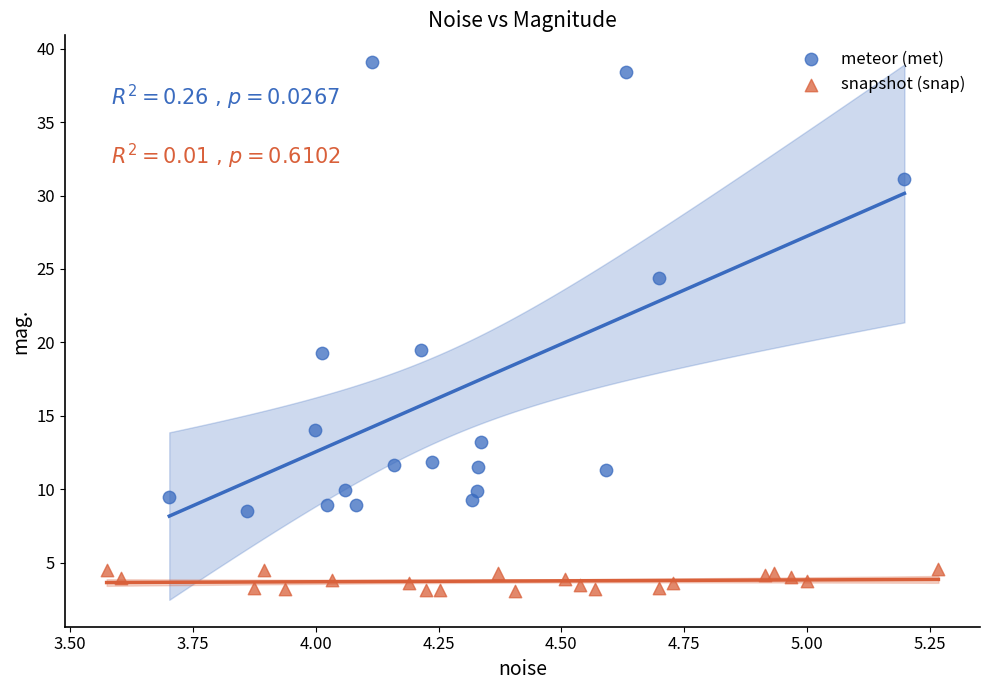

What are all the series names shown in the legend?

meteor (met), snapshot (snap)